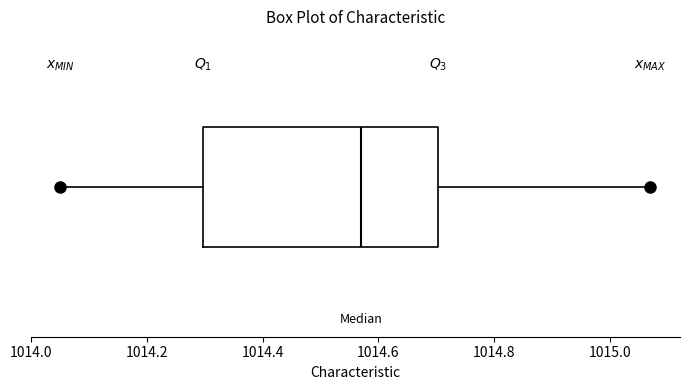

Read this box plot against the x-axis: the position of the median line, the range covered by the box, and the ends of both whiskers. The values are not printed on the chart, so give them approximately, as read against the axis.

median 1014.58, box 1014.30 to 1014.70, whiskers 1014.06 to 1015.08